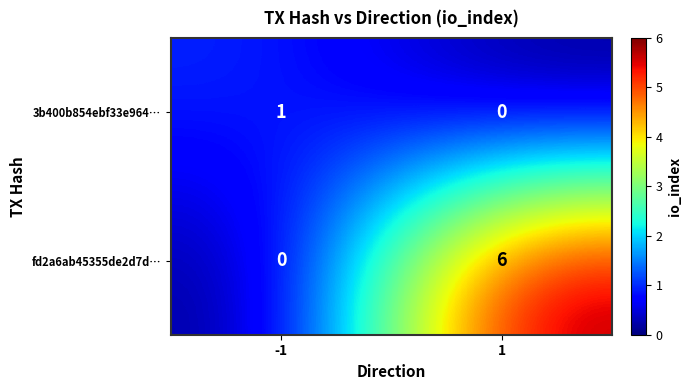

The value of fd2a6ab45355de2d7d… at -1 is 0. True or false?

True